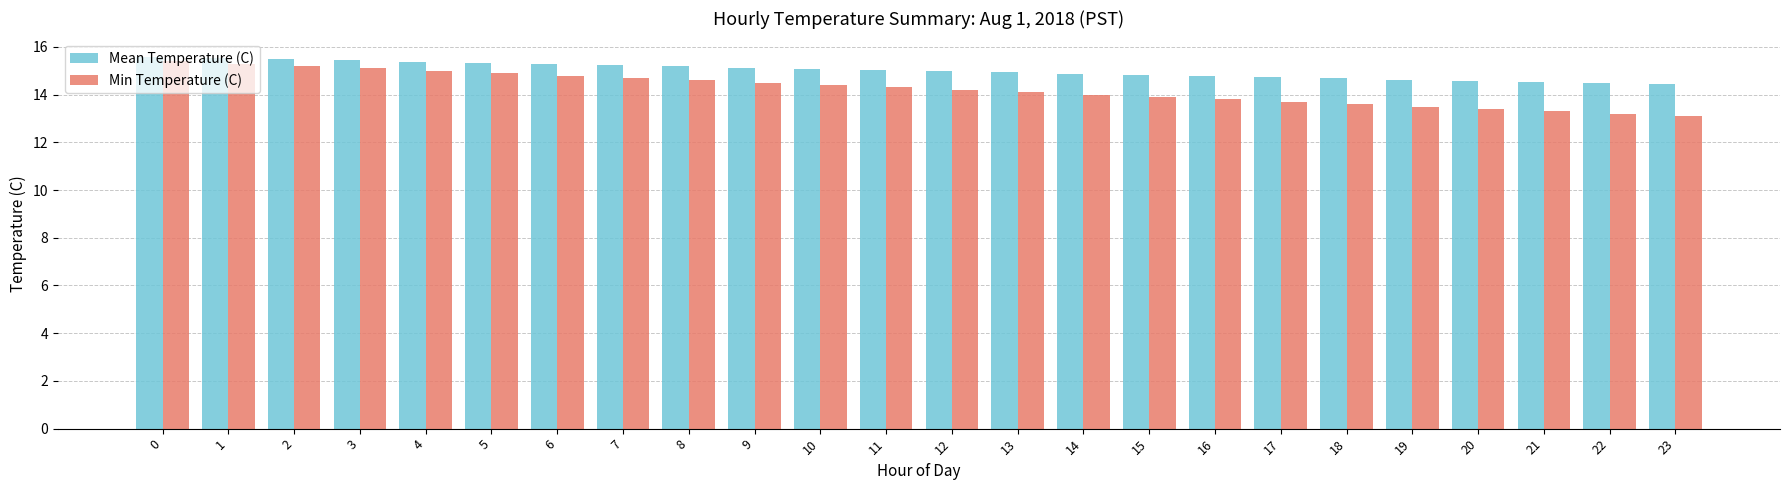

What is the approximate value of Mean Temperature (C) at 15?

14.8